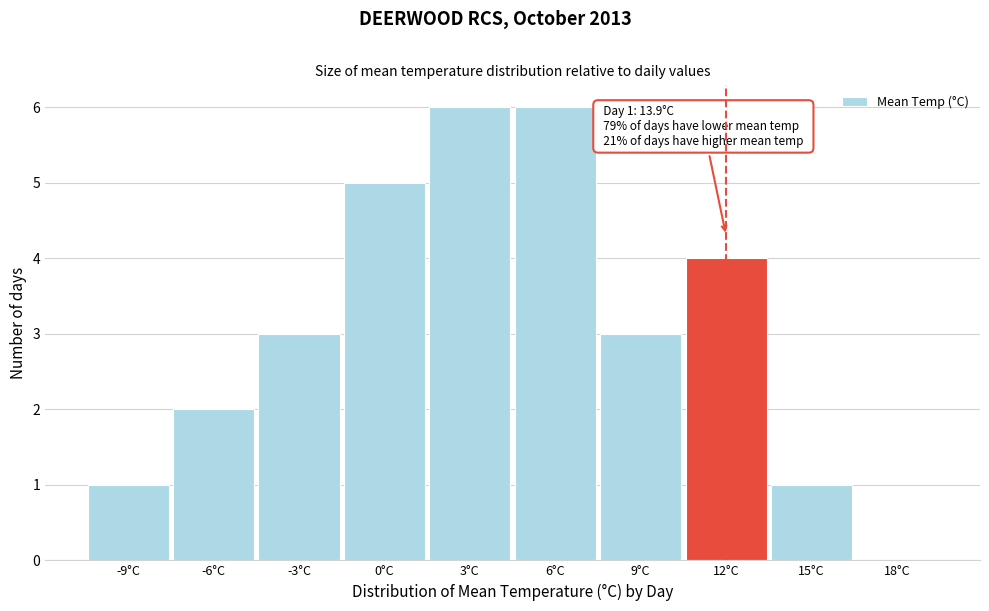

Reading right to left, extract all data points from this chart.

18°C=0	15°C=1	12°C=4	9°C=3	6°C=6	3°C=6	0°C=5	-3°C=3	-6°C=2	-9°C=1